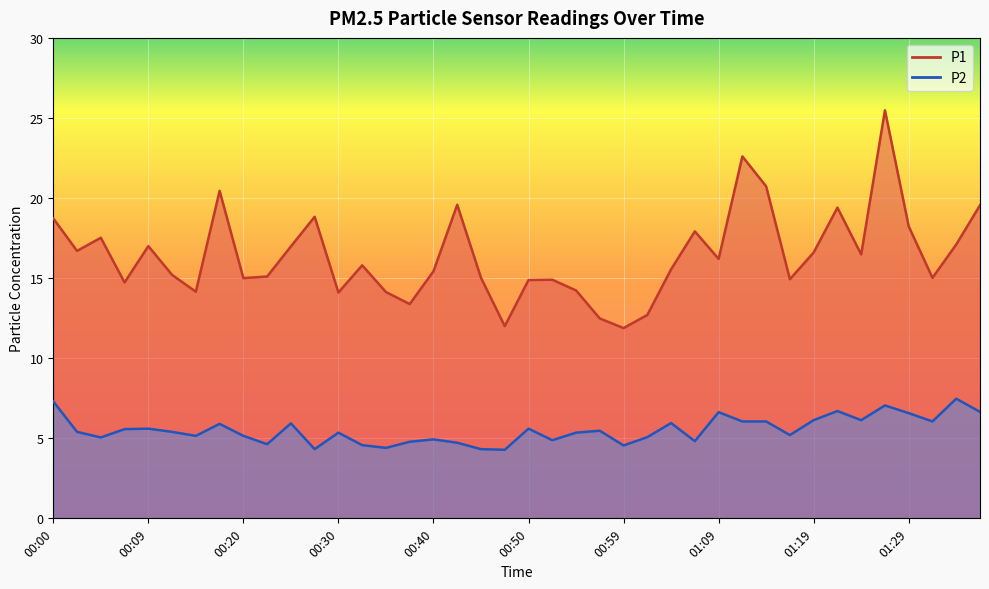

Which series has the largest total across all categories?

P1